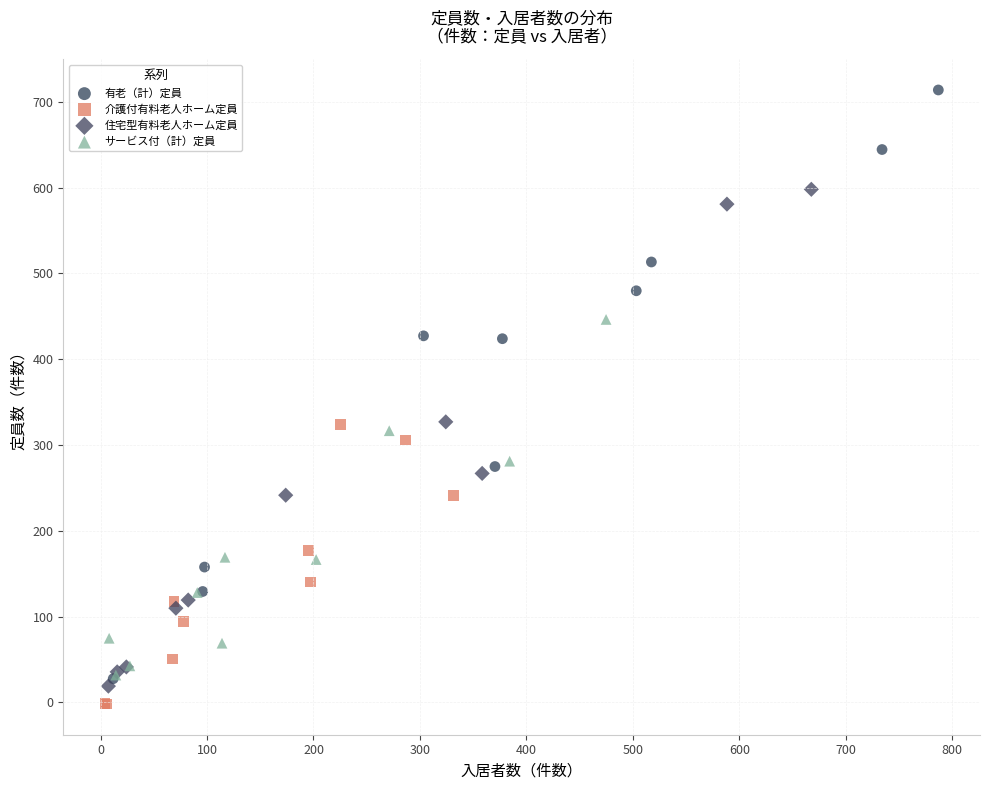

Which series reaches the minimum Y coordinate?

介護付有料老人ホーム定員